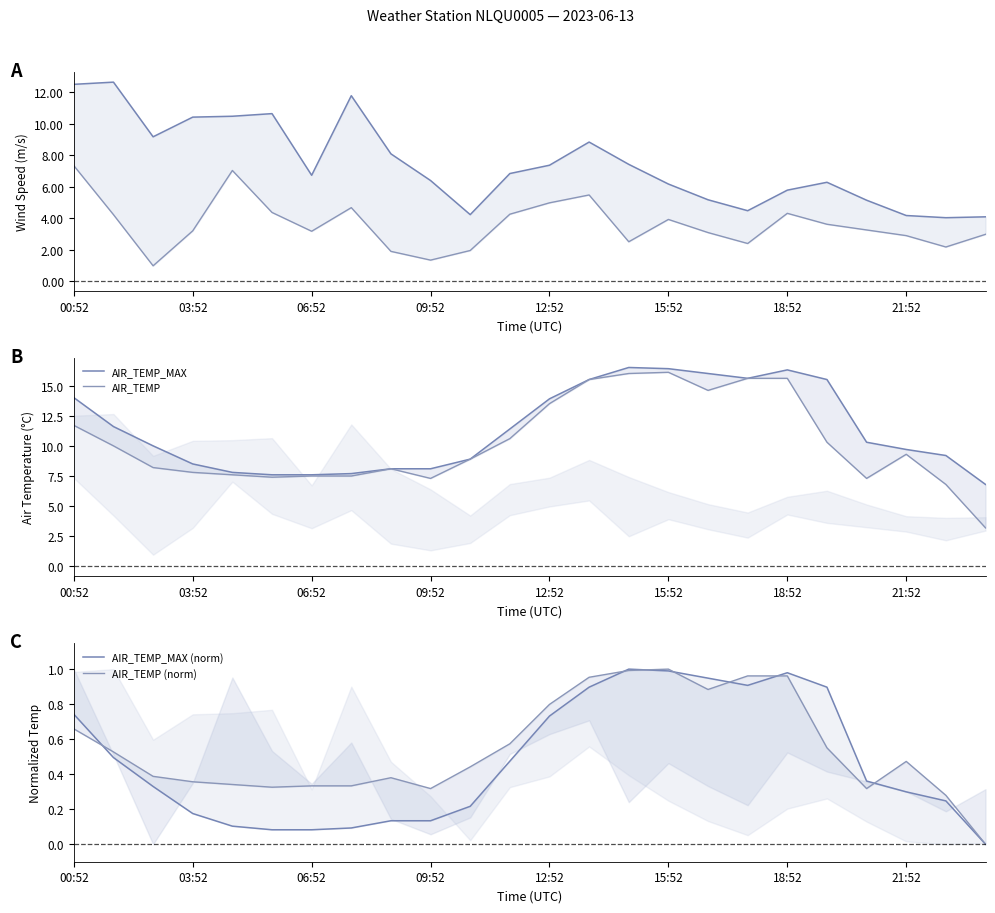

What is the total value across all series at 14?

44.4